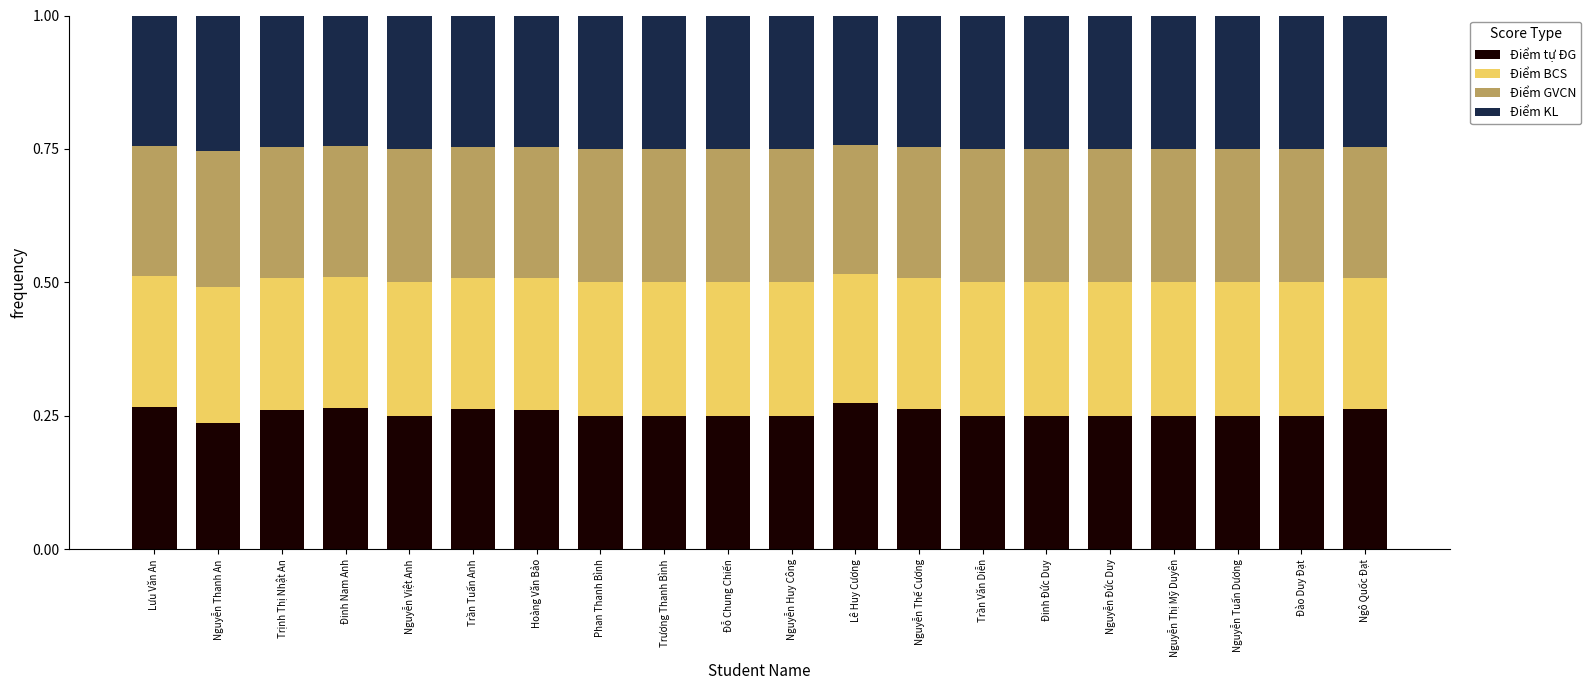

What is the total value across all series at Phan Thanh Bình?

1.0